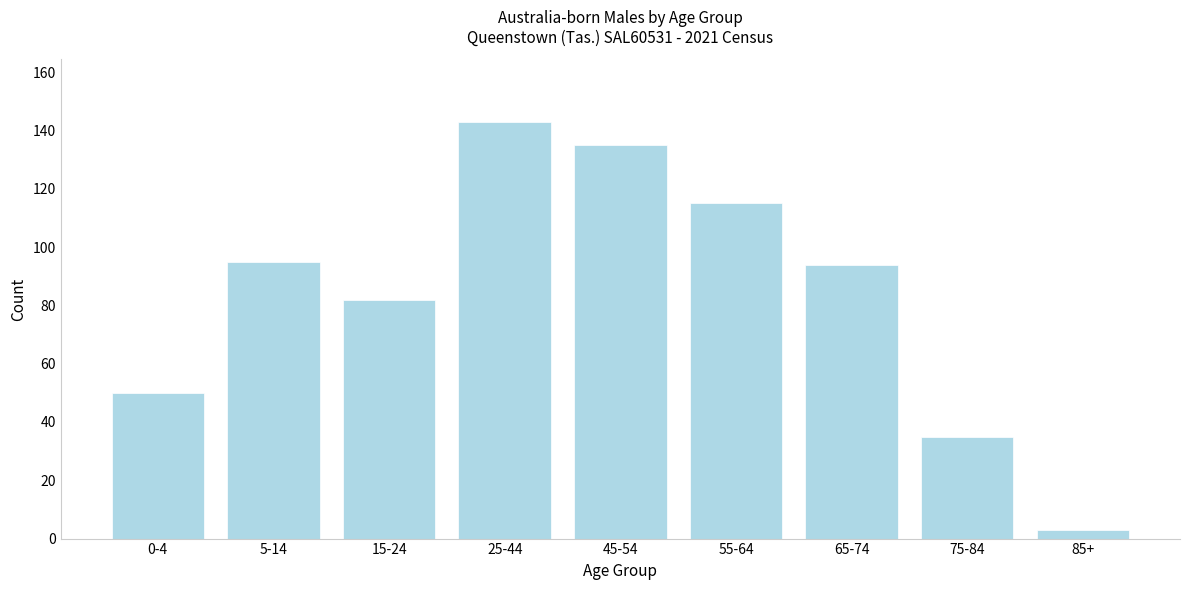

Reading left to right, transcribe all the data shown in this chart.

50	95	82	143	135	115	94	35	3